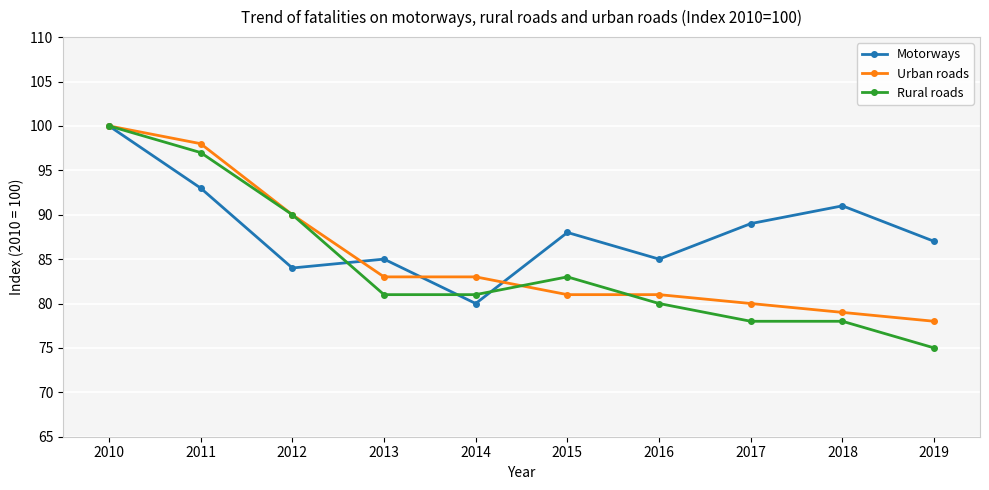

What are all the series names shown in the legend?

Motorways, Urban roads, Rural roads